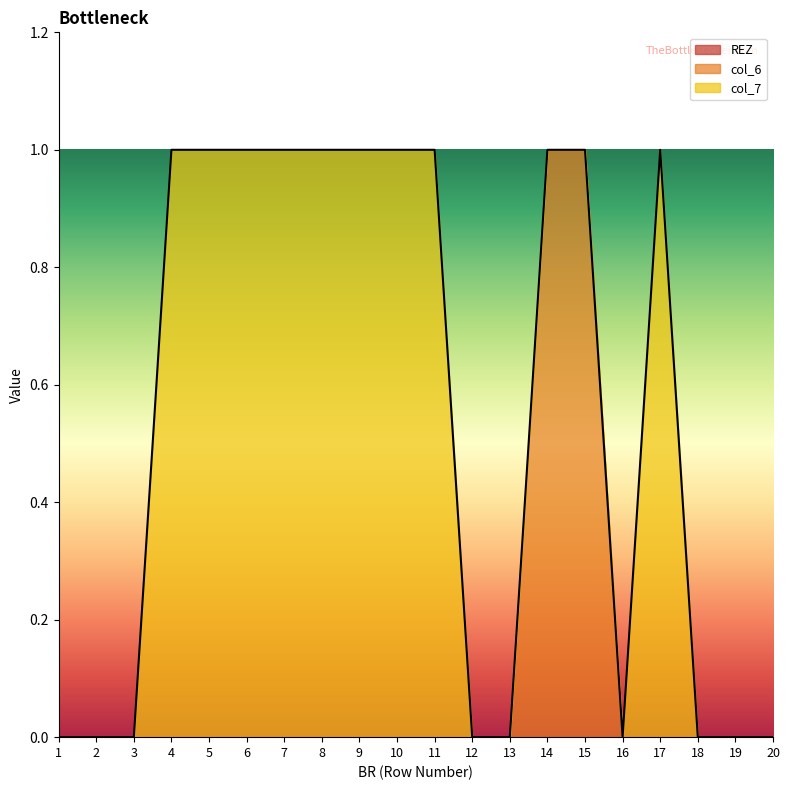

What are all the series names shown in the legend?

REZ, col_6, col_7